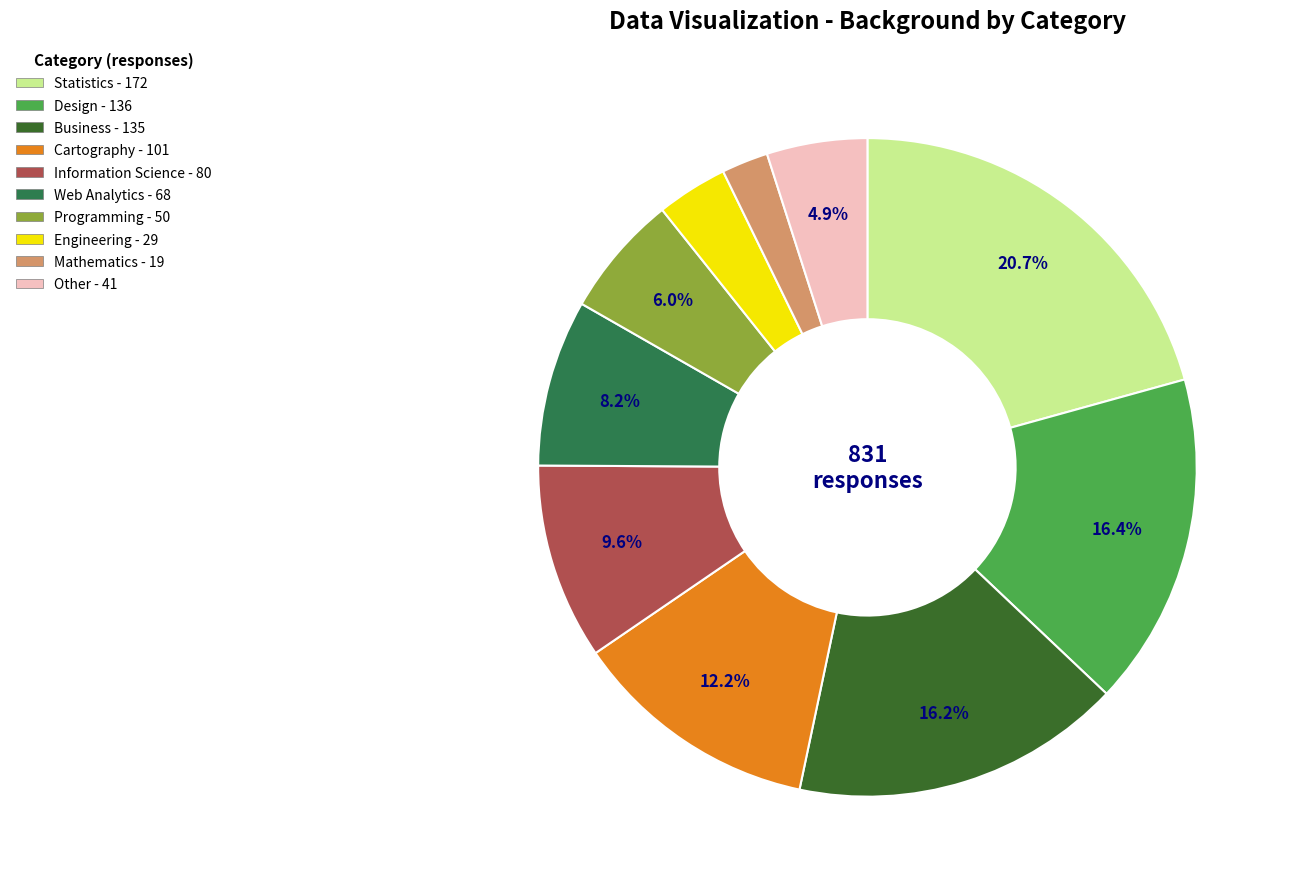

What is the largest slice in the pie chart?

Statistics